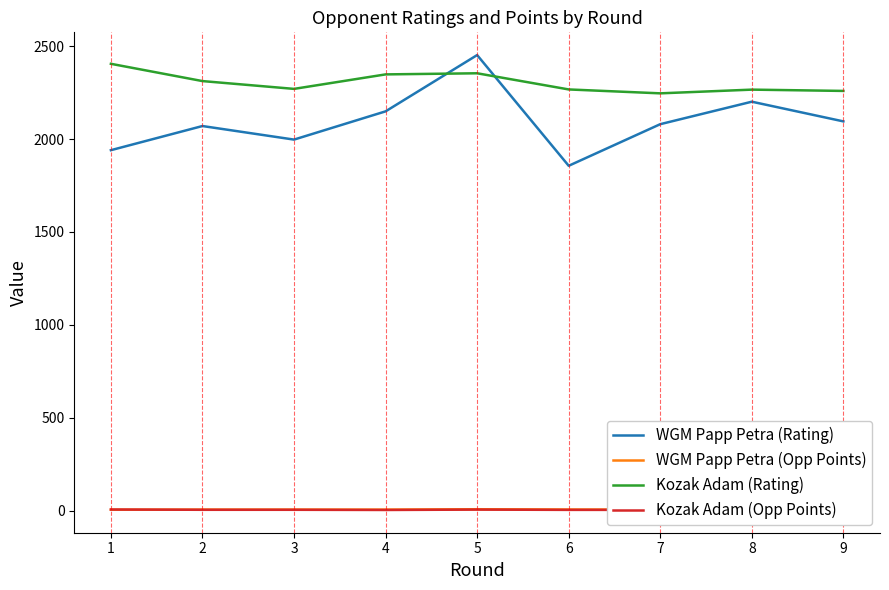

What is the difference between the maximum and minimum values in the Kozak Adam (Rating) series?

159